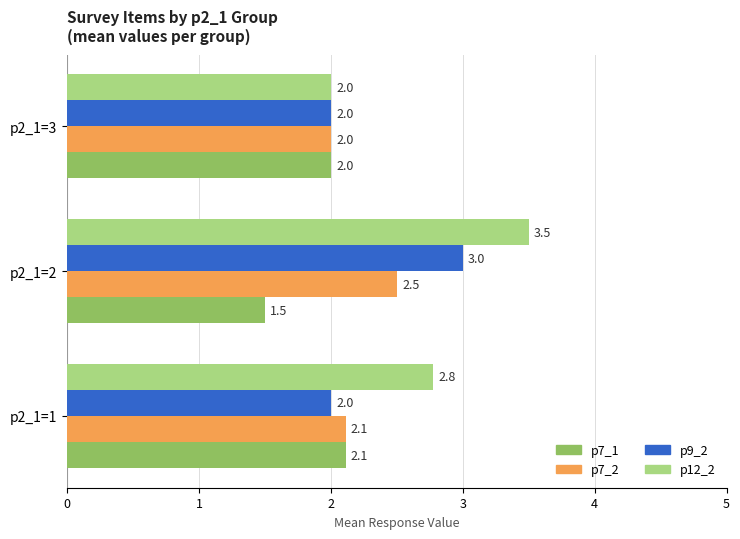

What is the maximum value for p7_1?

2.1